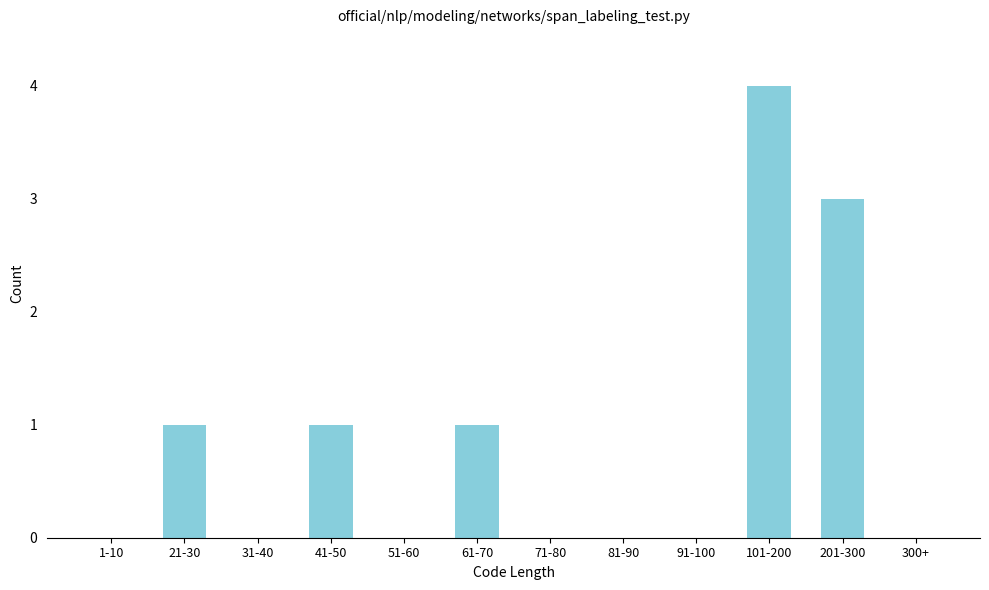

Reading left to right, list all the values displayed in this chart.

1-10=0	21-30=1	31-40=0	41-50=1	51-60=0	61-70=1	71-80=0	81-90=0	91-100=0	101-200=4	201-300=3	300+=0